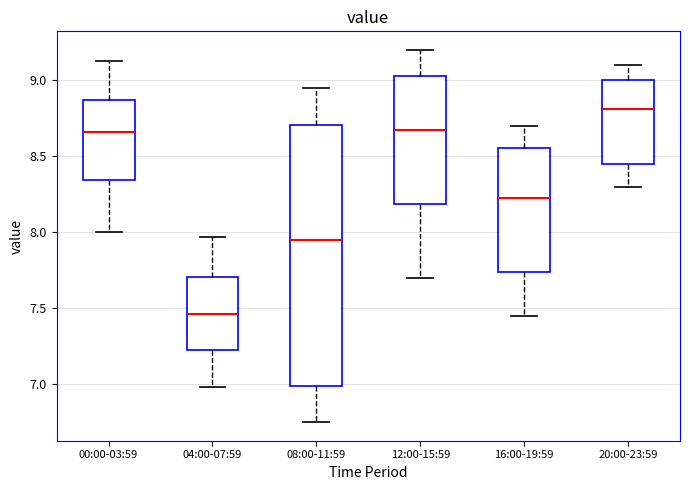

Reading left to right, transcribe this box plot: for each box, give where its median line is, the range the box spans, and where its two whiskers end, as read against the y-axis. The values are not printed on the chart, so give them approximately, as read against the axis.

00:00-03:59: median 8.65, box 8.35 to 8.85, whiskers 8.00 to 9.15
04:00-07:59: median 7.45, box 7.20 to 7.70, whiskers 7.00 to 7.95
08:00-11:59: median 7.95, box 7.00 to 8.70, whiskers 6.75 to 8.95
12:00-15:59: median 8.70, box 8.20 to 9.05, whiskers 7.70 to 9.20
16:00-19:59: median 8.25, box 7.75 to 8.55, whiskers 7.45 to 8.70
20:00-23:59: median 8.80, box 8.45 to 9.00, whiskers 8.30 to 9.10